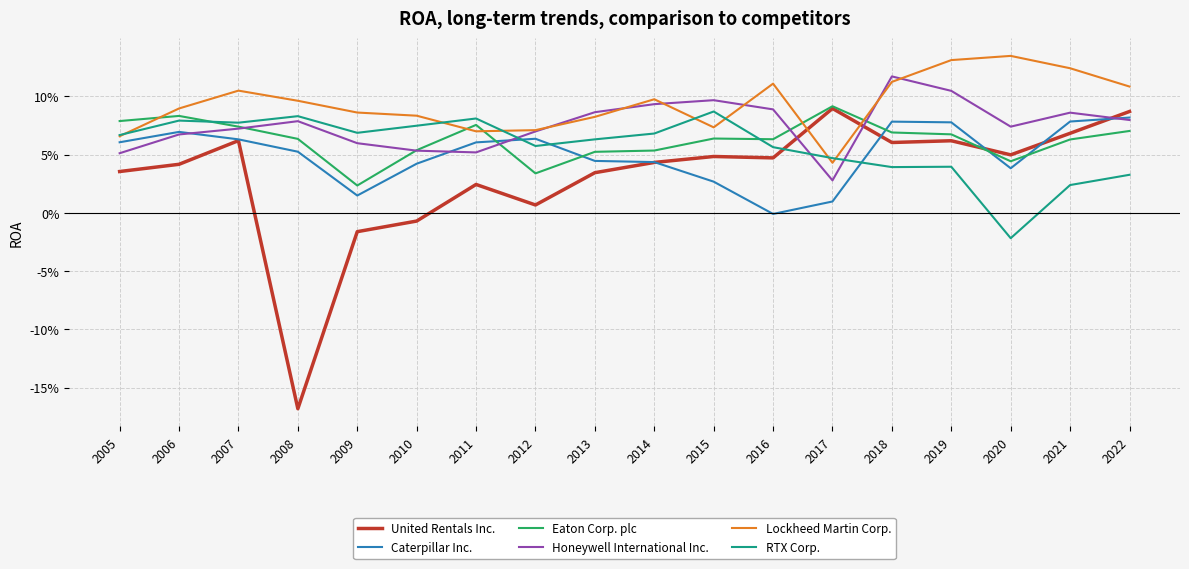

True or false: Eaton Corp. plc has a value of 0.1 at 2008.

False